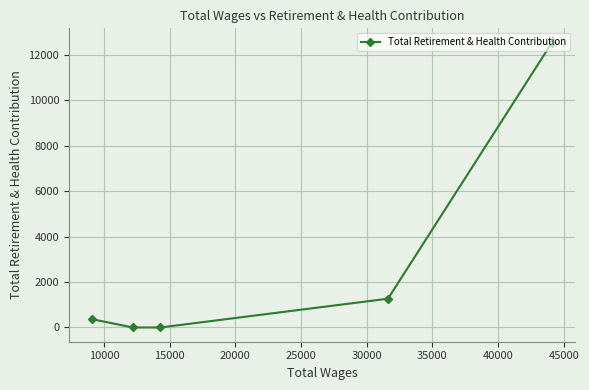

What is the difference between the maximum and minimum values?

12527